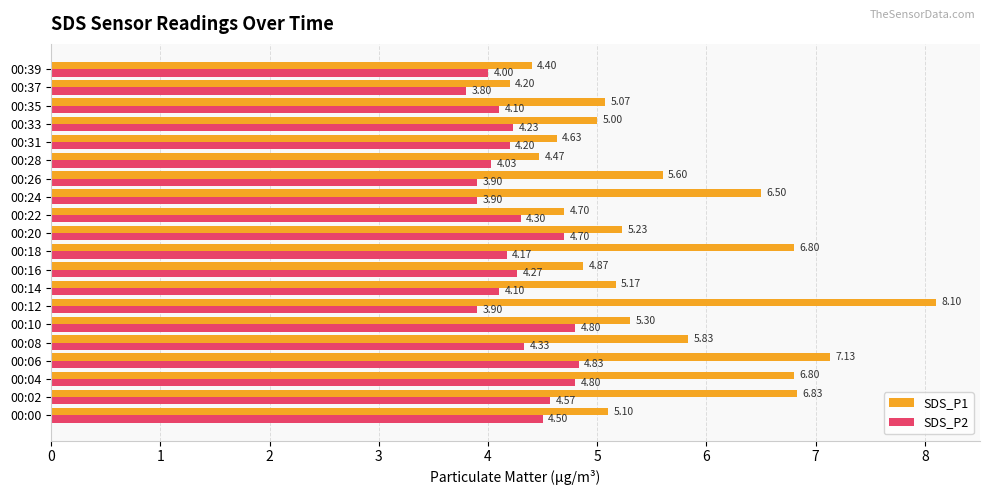

At which category is the sum across all series the highest?

00:12